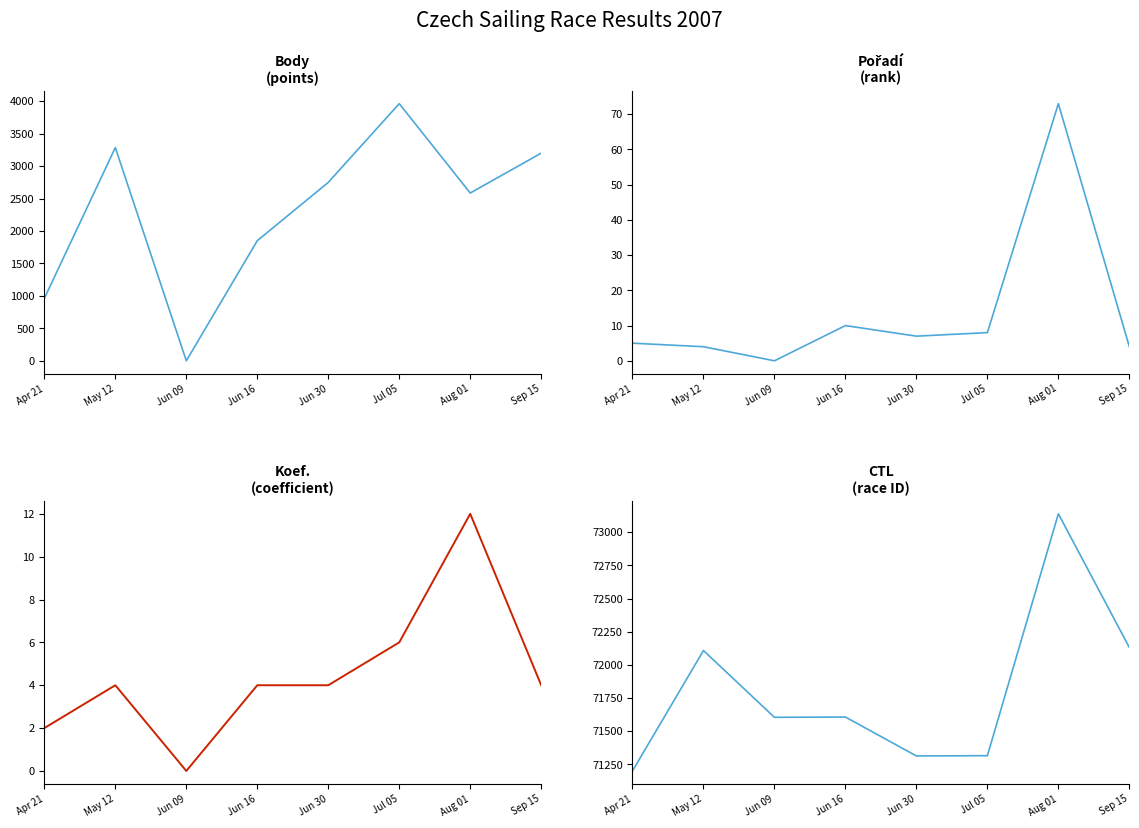

Between Jun 30 and Apr 21, which is larger?

Jun 30